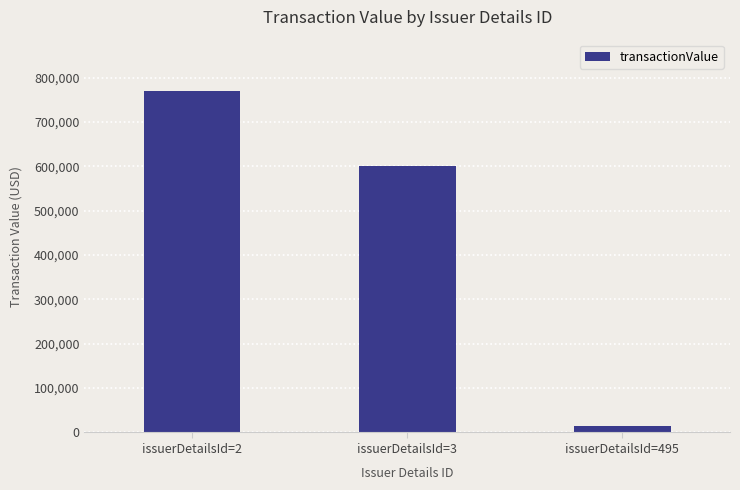

True or false: the data shows 15080 at issuerDetailsId=495.

True